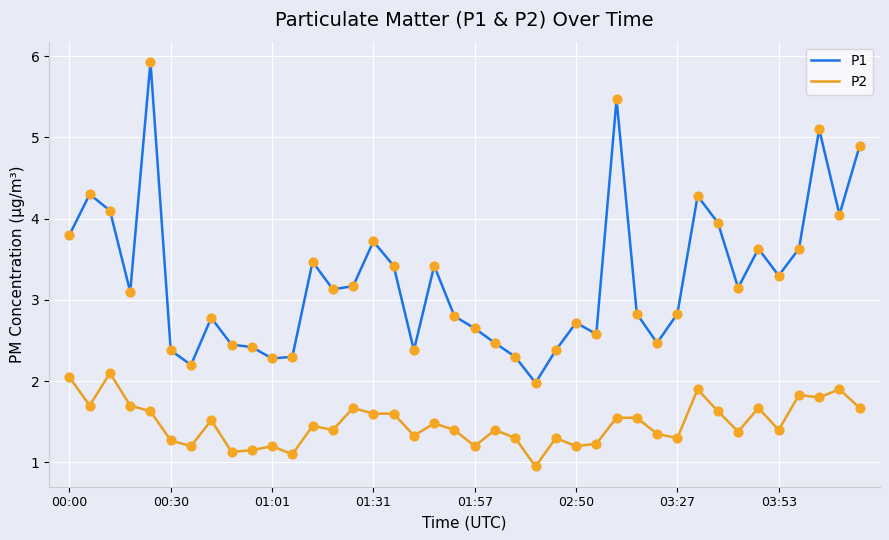

Which series has the largest total across all categories?

P1